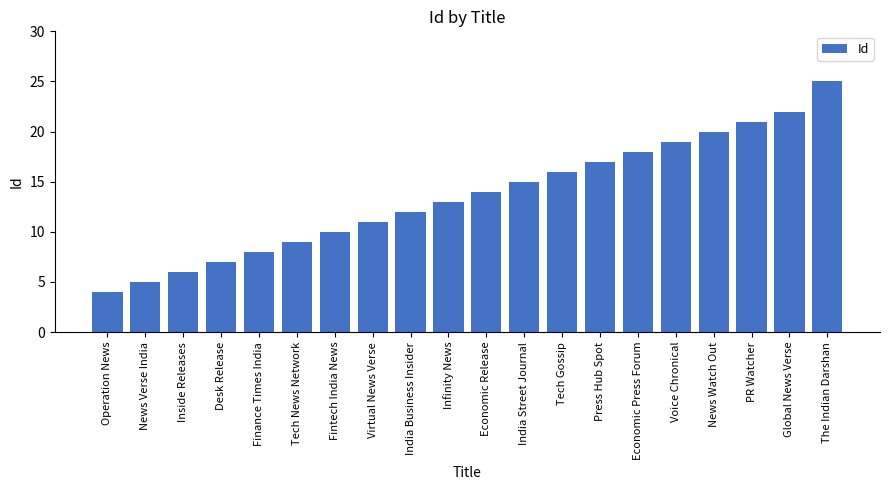

Which has a higher value, Tech News Network or Finance Times India?

Tech News Network